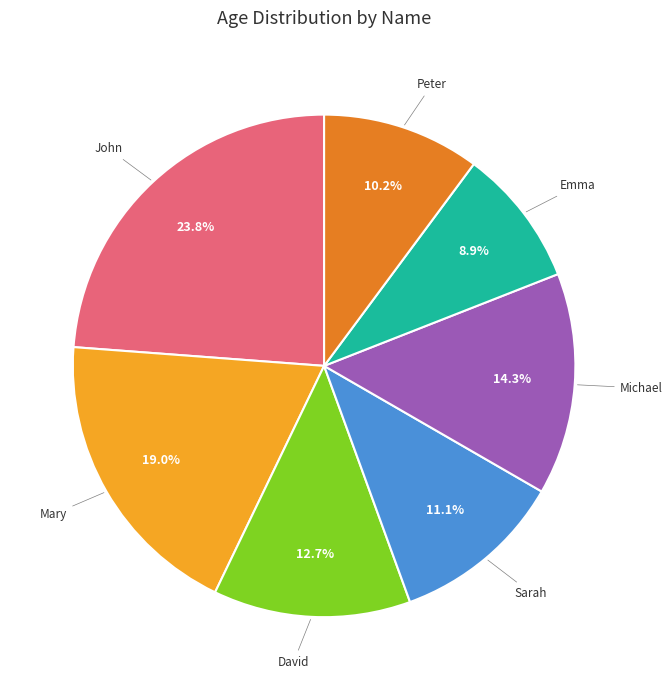

Which slice is the smallest?

Emma